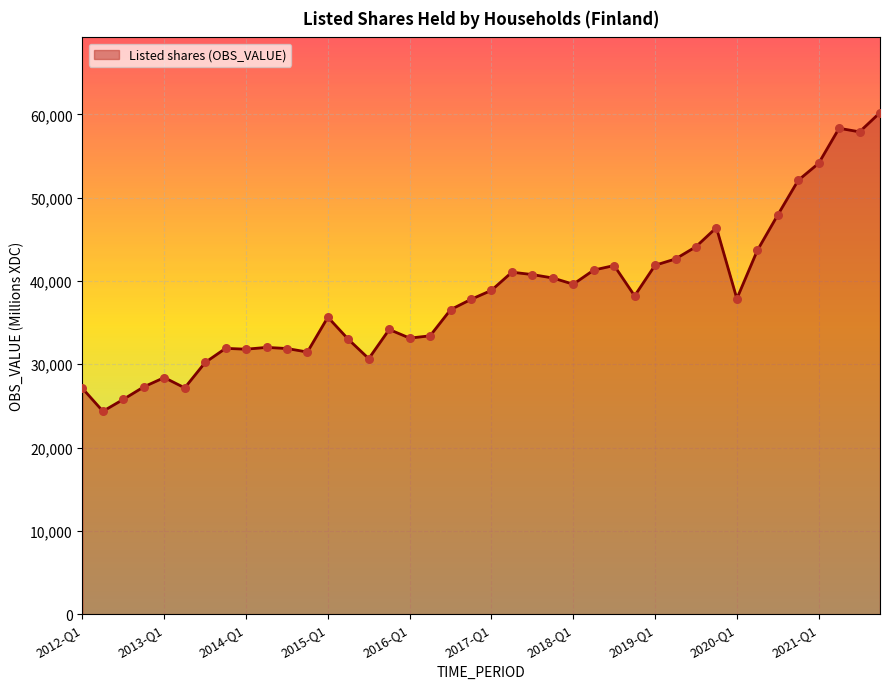

What is the maximum value shown in the chart?

60214